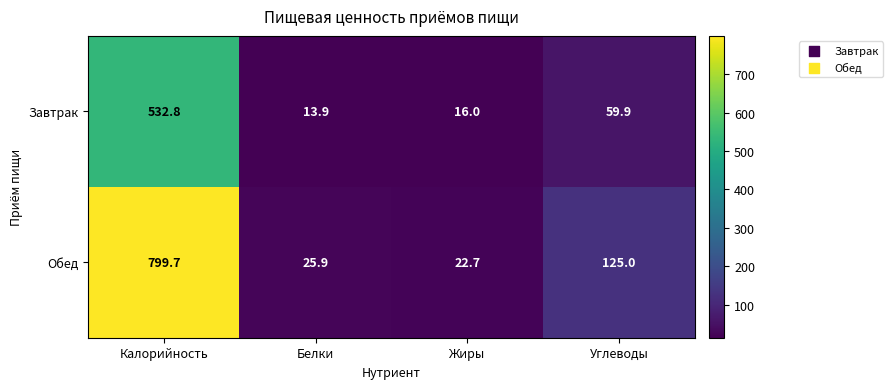

At how many categories does at least one series exceed 370?

1